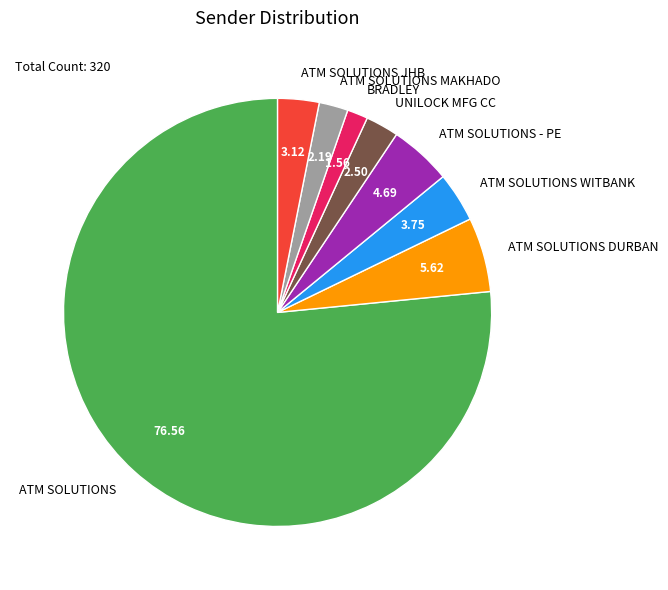

How many slices are in this pie chart?

8